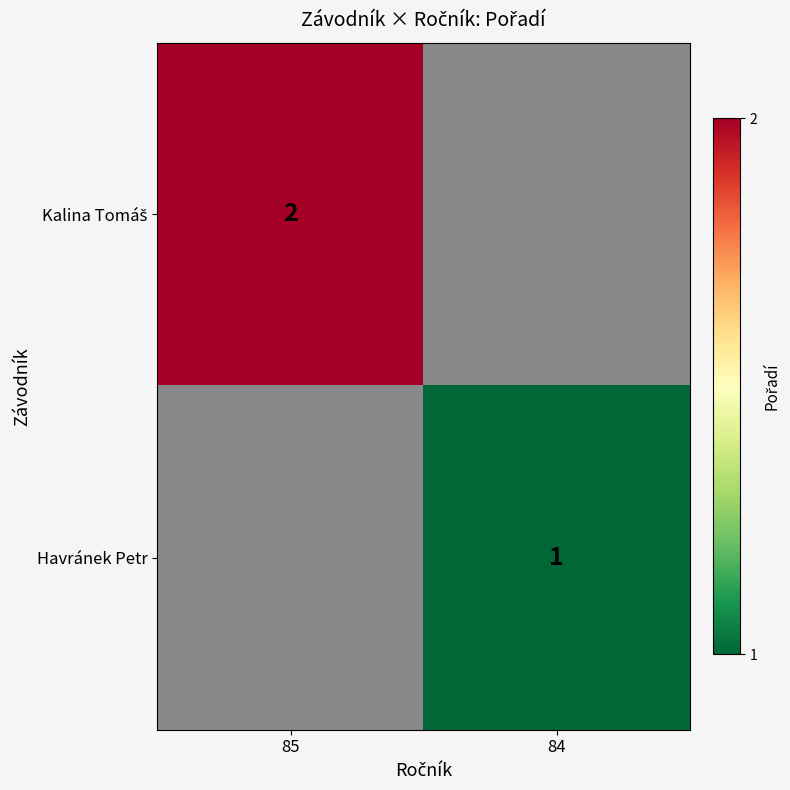

How many distinct data groups are displayed?

2